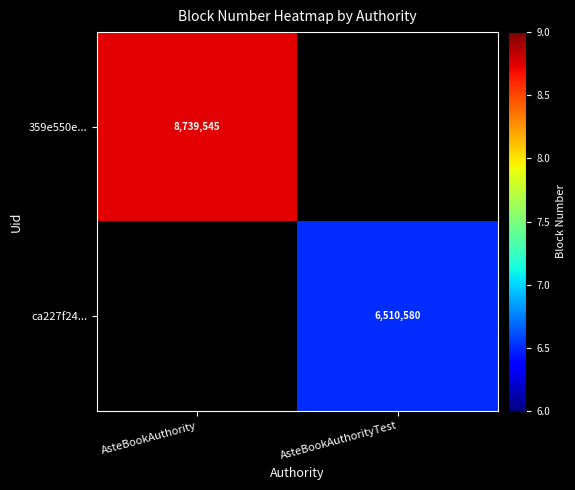

True or false: ca227f24... has a value of 1620512 at AsteBookAuthorityTest.

False